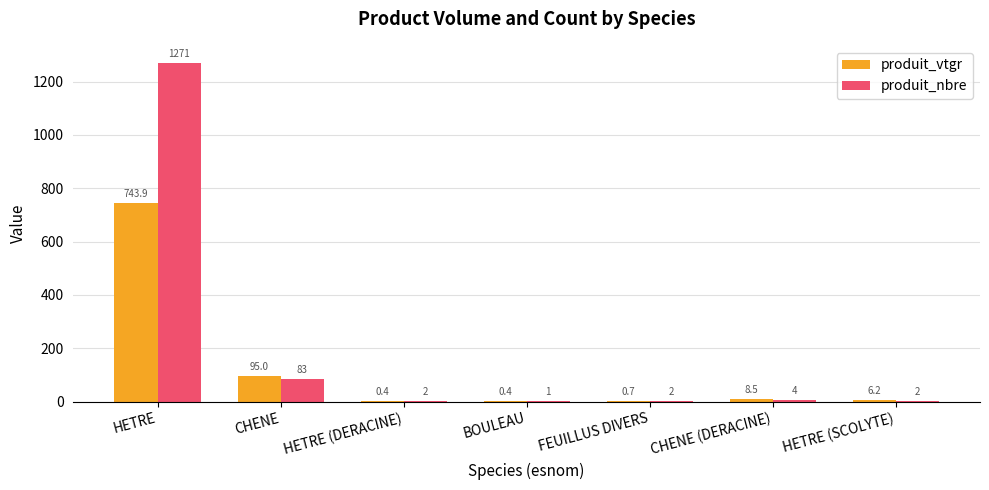

How many categories are shown in the chart?

7